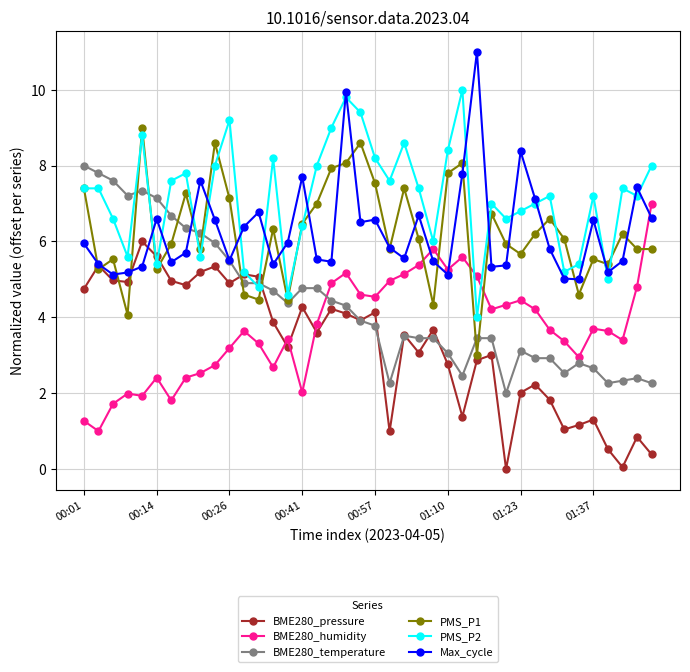

How many data points does each series have?

40